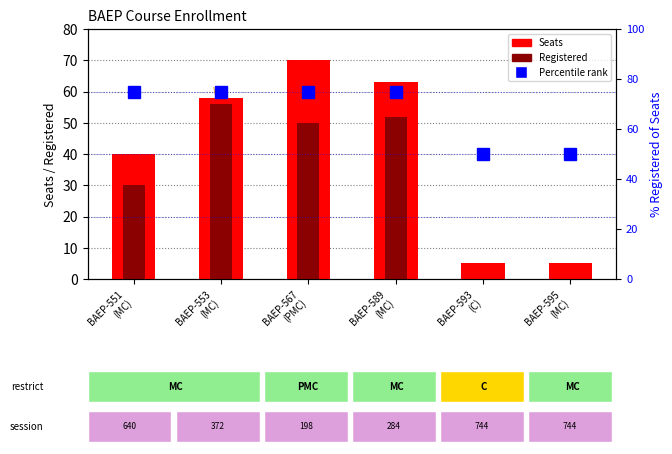

List the series in order of their peak value, highest first.

Percentile rank, Seats, Registered